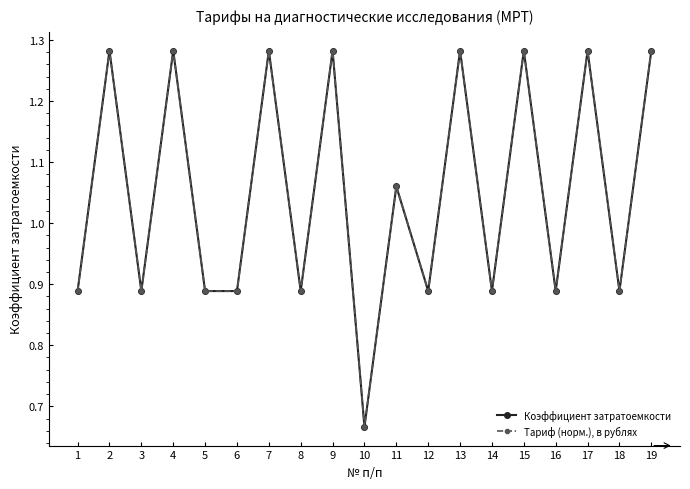

Rank the series at 2 from lowest to highest value.

Коэффициент затратоемкости, Тариф (норм.), в рублях